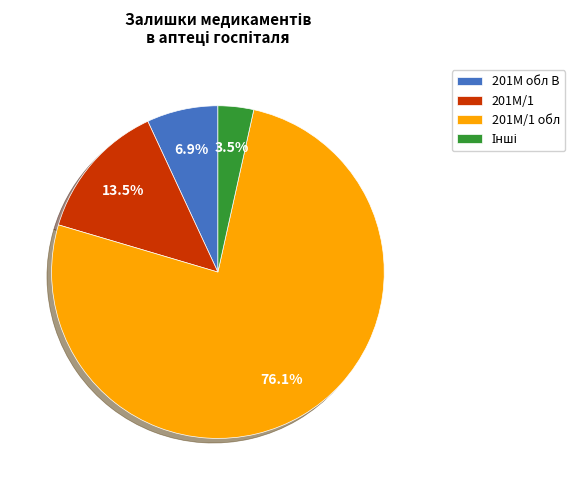

Which slice represents more than half of the pie?

201М/1 обл